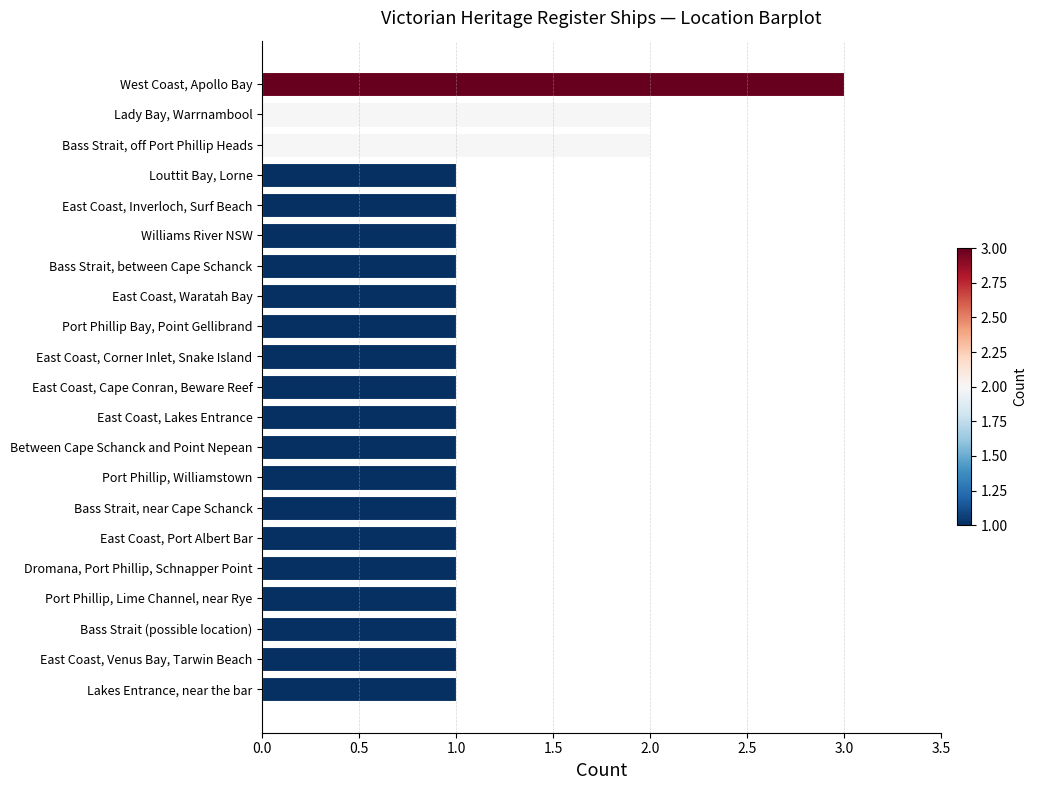

Reading bottom to top, what are all the values shown in this chart?

Lakes Entrance, near the bar=1	East Coast, Venus Bay, Tarwin Beach=1	Bass Strait (possible location)=1	Port Phillip, Lime Channel, near Rye=1	Dromana, Port Phillip, Schnapper Point=1	East Coast, Port Albert Bar=1	Bass Strait, near Cape Schanck=1	Port Phillip, Williamstown=1	Between Cape Schanck and Point Nepean=1	East Coast, Lakes Entrance=1	East Coast, Cape Conran, Beware Reef=1	East Coast, Corner Inlet, Snake Island=1	Port Phillip Bay, Point Gellibrand=1	East Coast, Waratah Bay=1	Bass Strait, between Cape Schanck=1	Williams River NSW=1	East Coast, Inverloch, Surf Beach=1	Louttit Bay, Lorne=1	Bass Strait, off Port Phillip Heads=2	Lady Bay, Warrnambool=2	West Coast, Apollo Bay=3